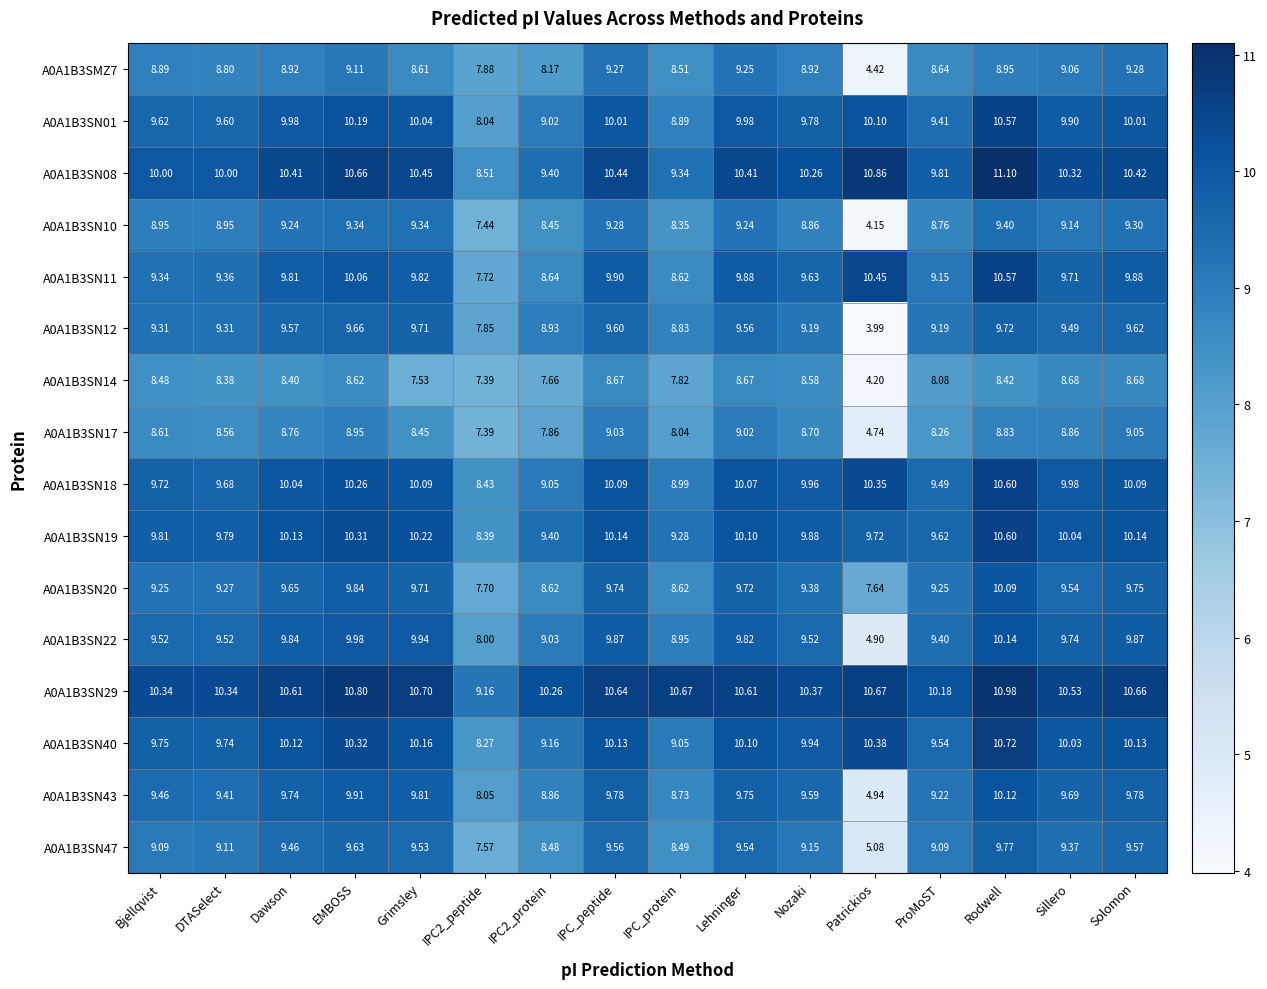

Which label corresponds to the largest value in the chart?

Rodwell